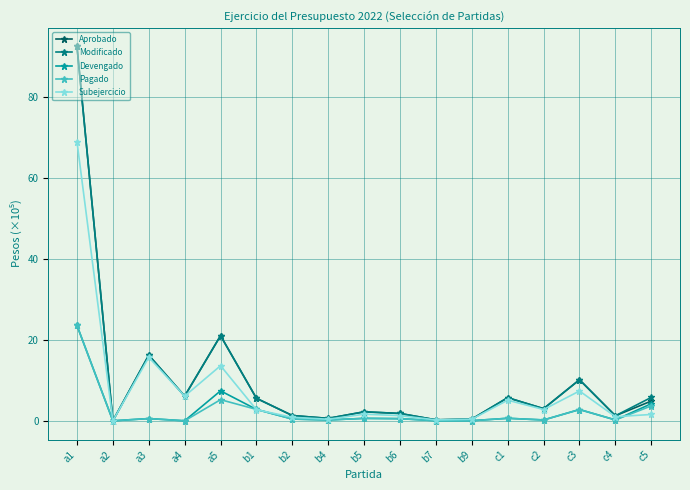

What is the maximum value for Modificado?

92.5